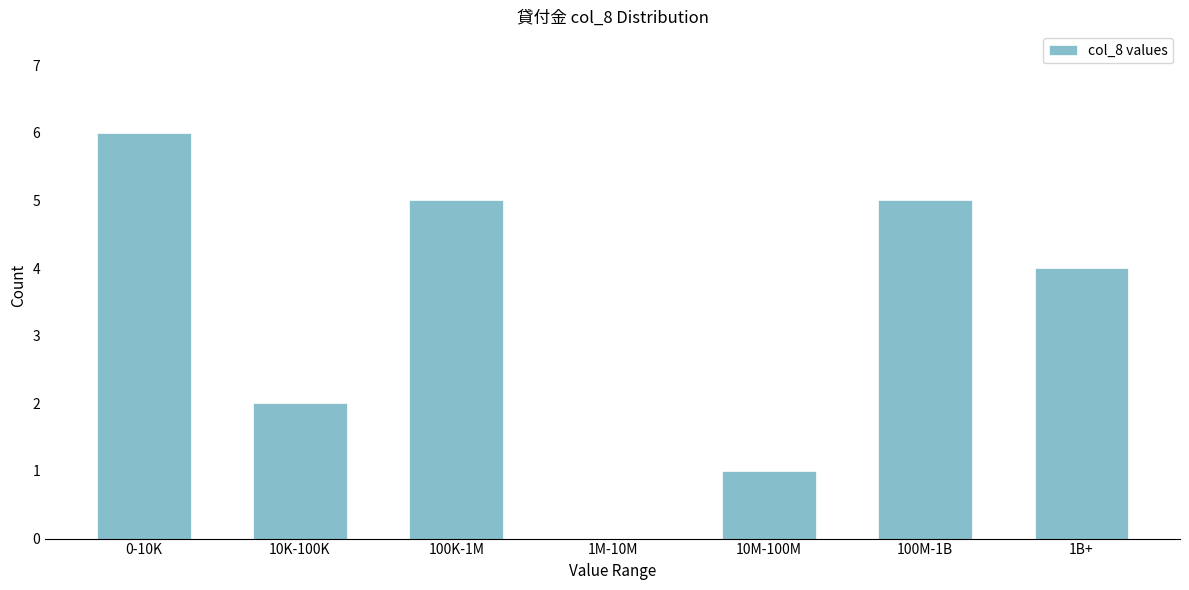

Reading left to right, list all the values displayed in this chart.

0-10K=6	10K-100K=2	100K-1M=5	1M-10M=0	10M-100M=1	100M-1B=5	1B+=4